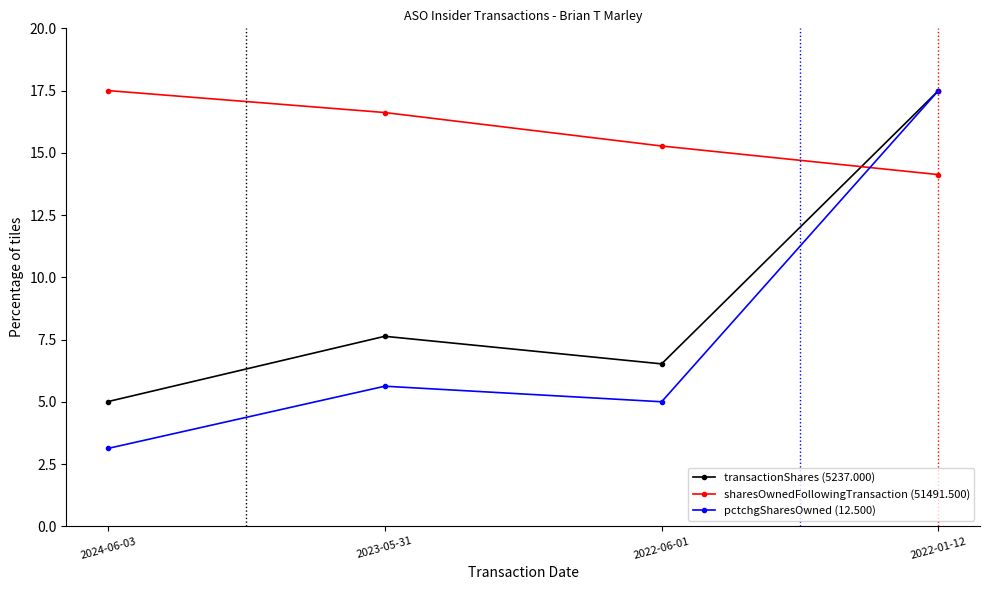

What is the label of the 1st point from the left?

2024-06-03